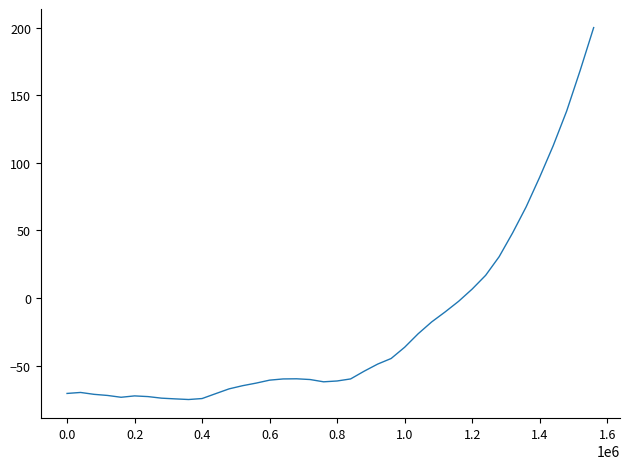

What is the maximum value shown in the chart?

200.0